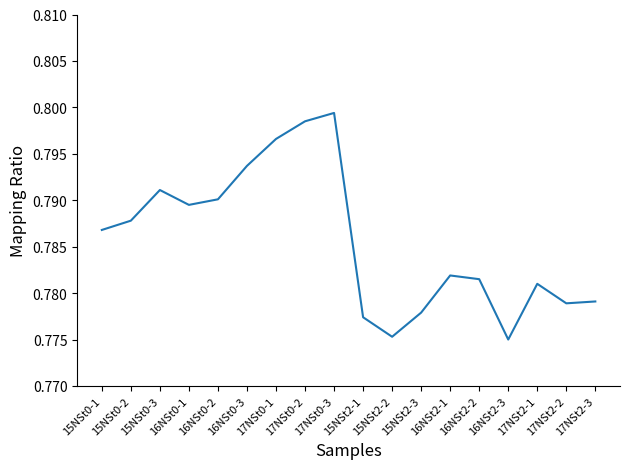

The value at 17NSt0-2 is 0.4. True or false?

False